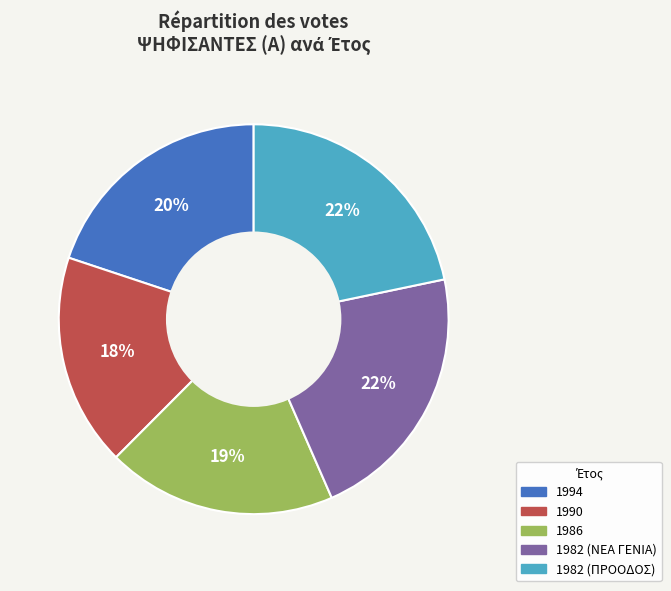

Which slice is the smallest?

1990